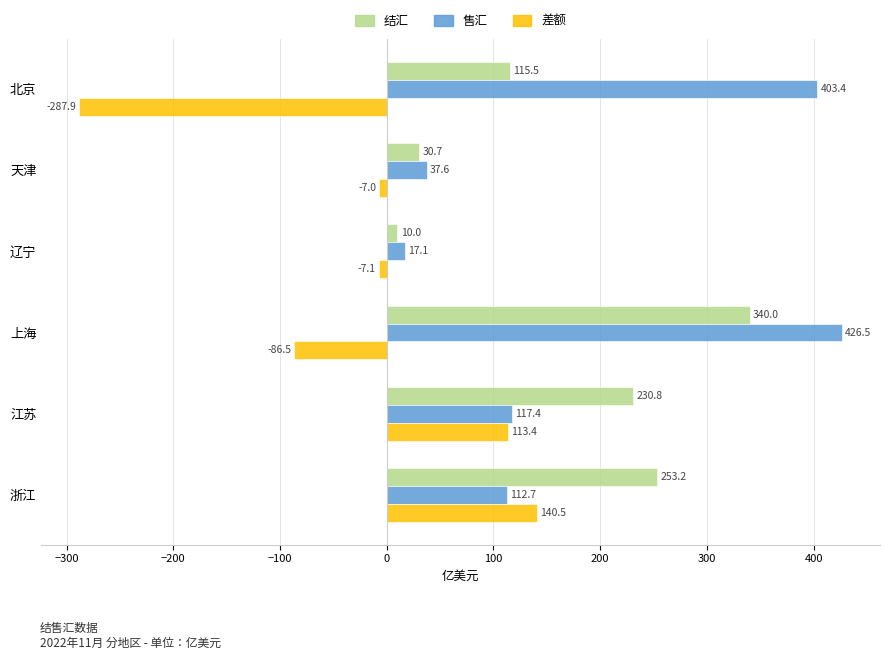

What is the spread (max minus min) of values at 浙江?

140.5